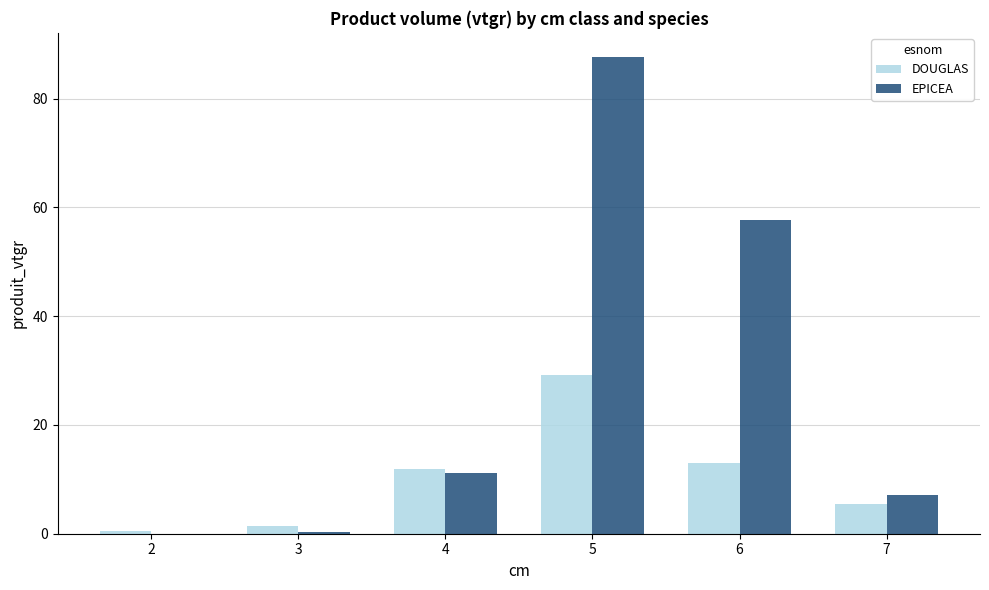

The DOUGLAS series shows 2.8 at 6. True or false?

False